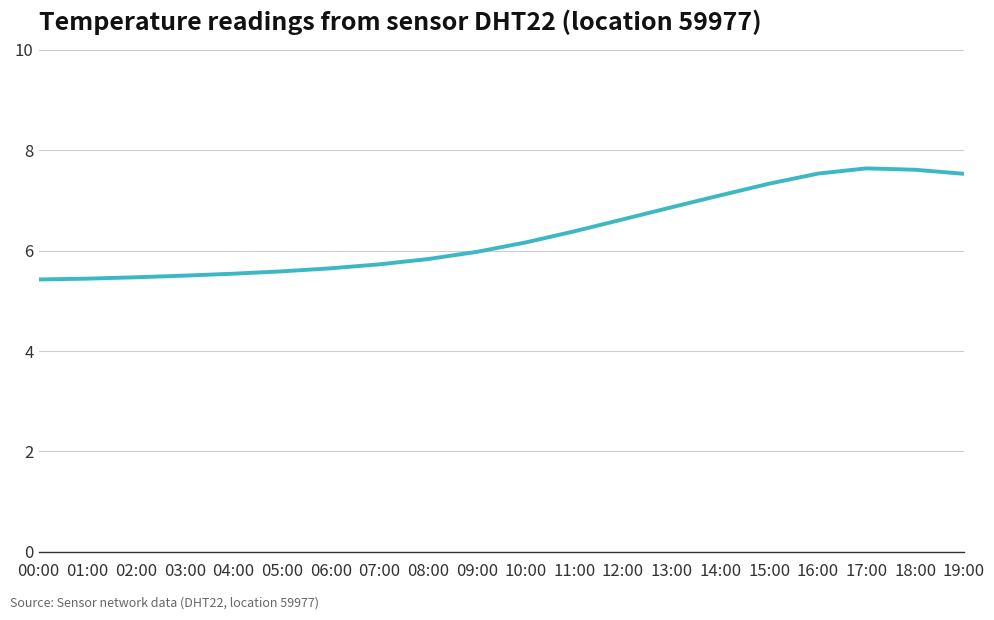

What is the minimum value shown in the chart?

5.4